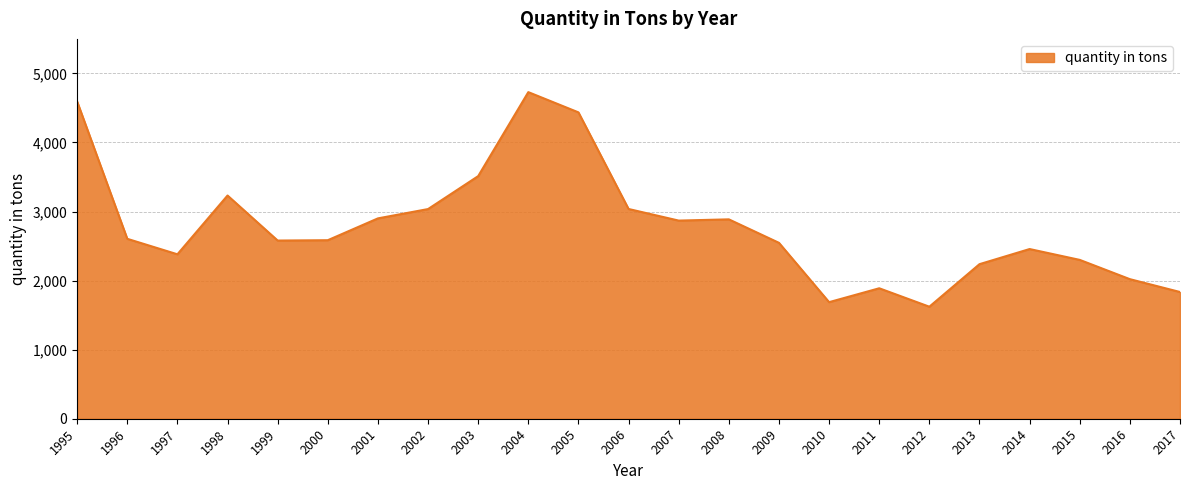

Where is the first local maximum?

1998